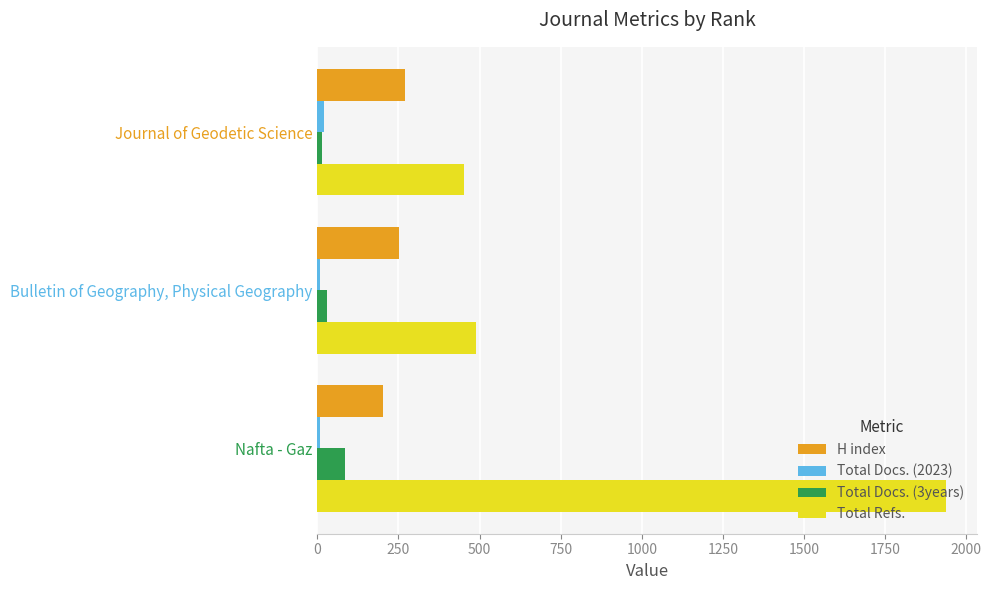

What is the difference between the maximum and minimum values in the H index series?

67